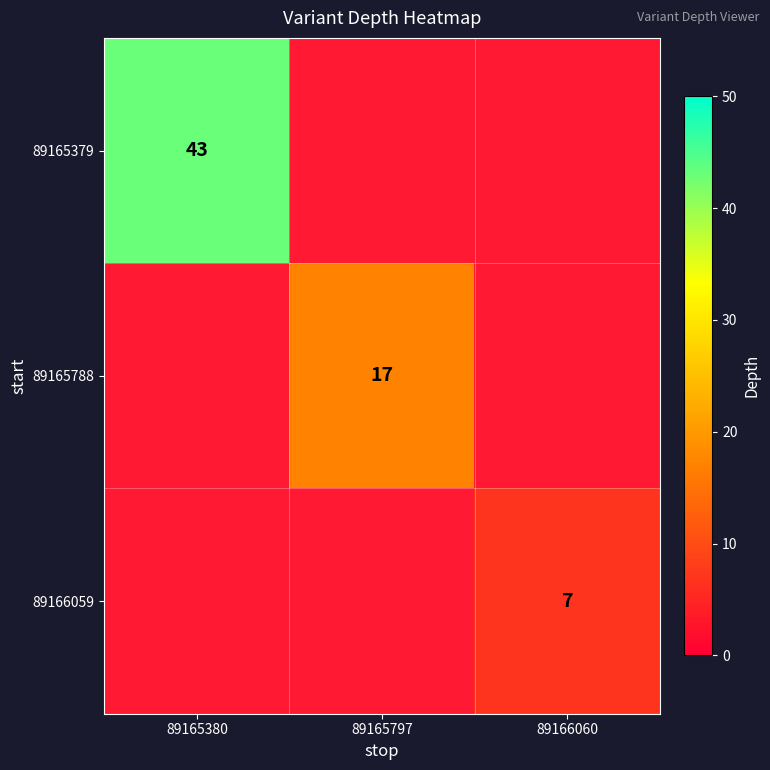

Is it true that 89165788 equals 10 at 89165797?

False